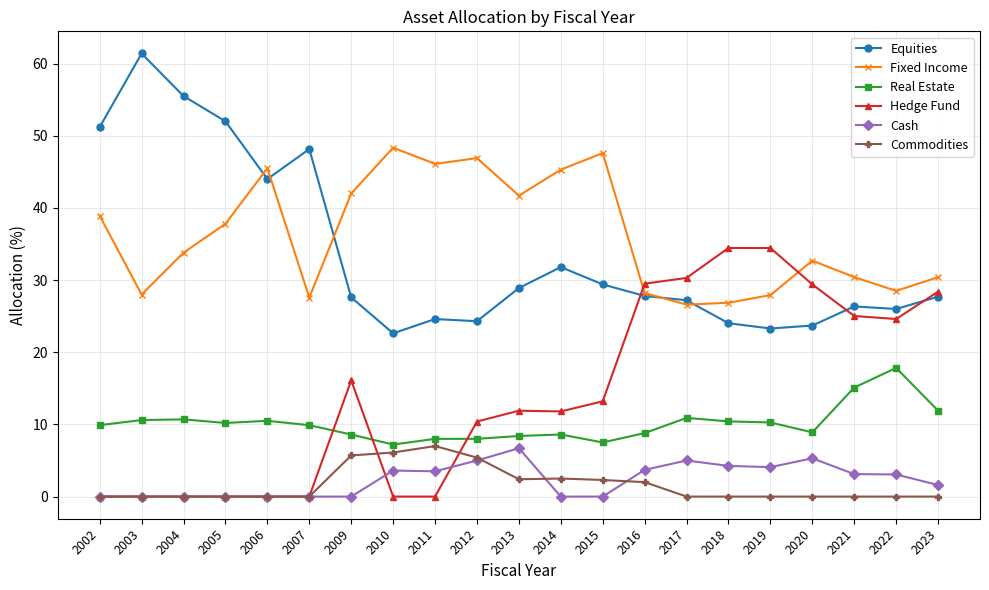

True or false: Real Estate has a value of 8.8 at 2016.

True